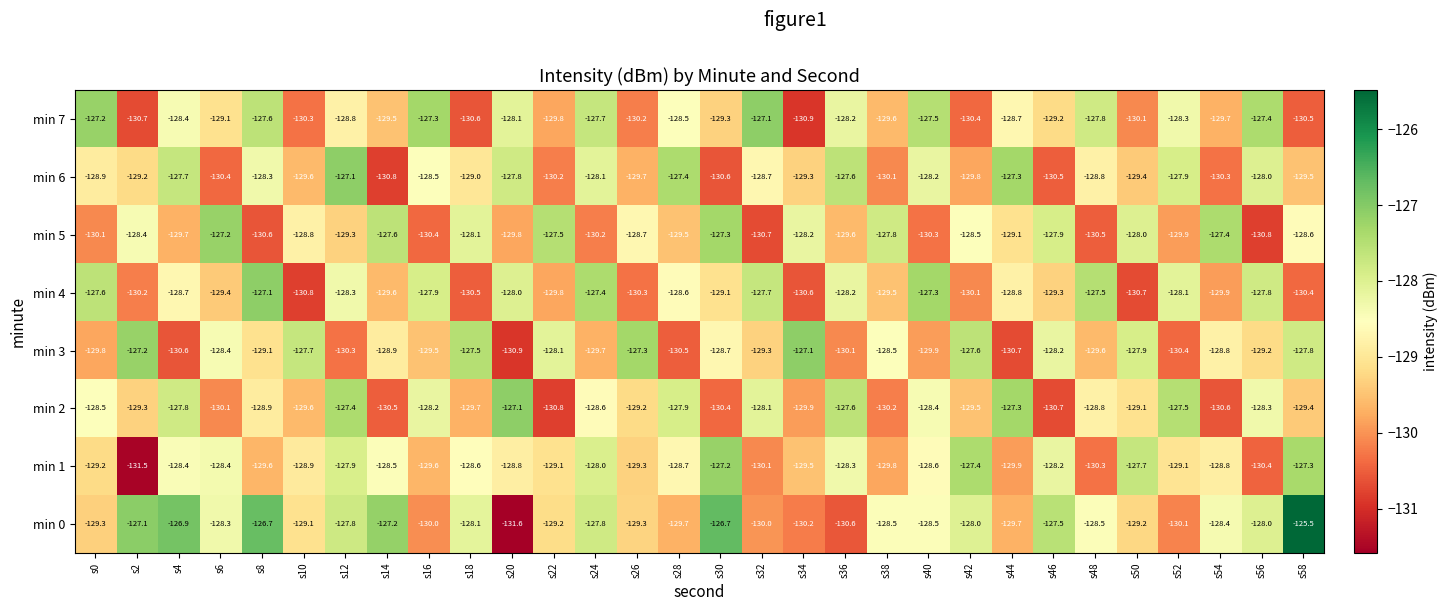

Where is min 5 nearest to the value -129?

s44